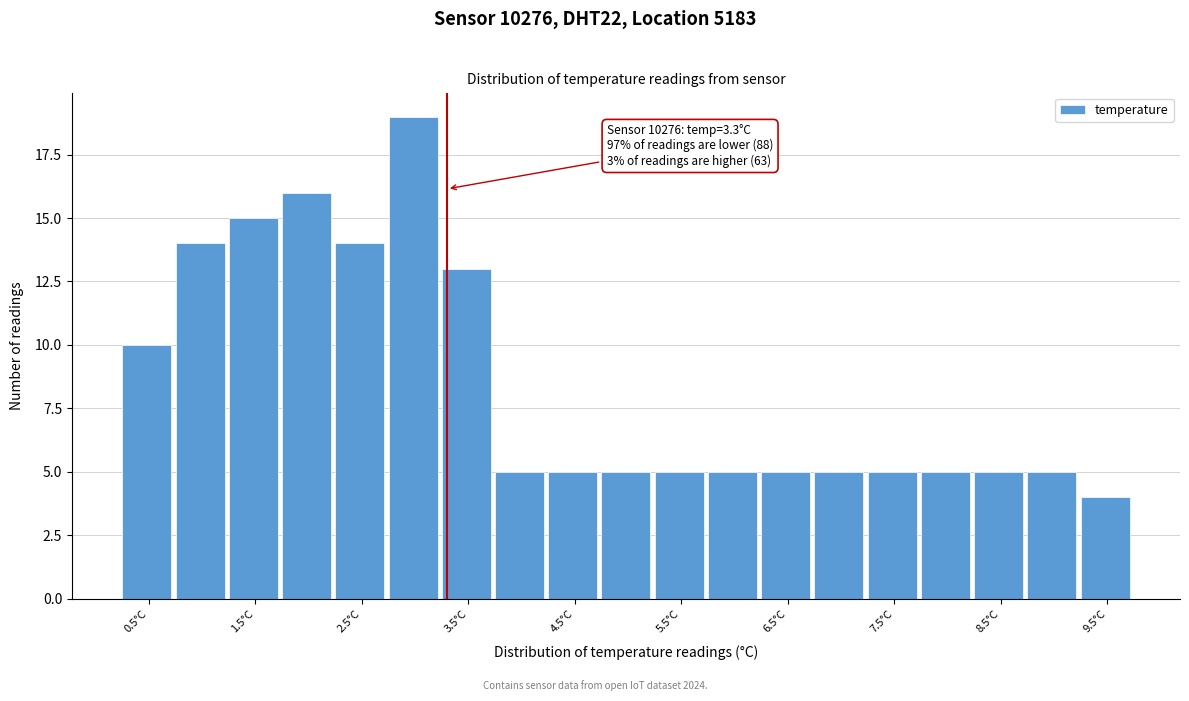

Over which range of the x-axis is the bar tallest?

2.75 to 3.25